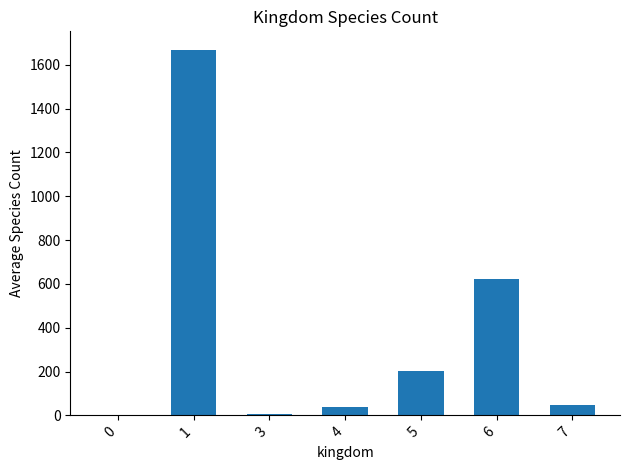

What is the change in value from 4 to 6?

+583